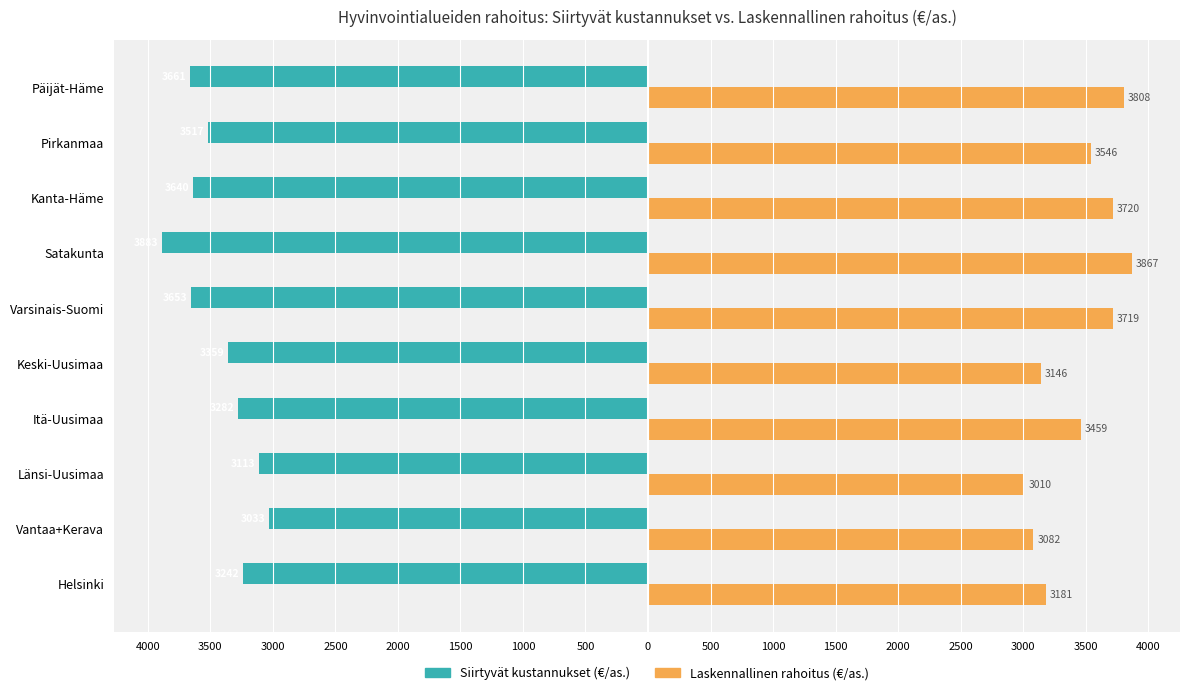

What are all the series names shown in the legend?

Siirtyvät kustannukset (€/as.), Laskennallinen rahoitus (€/as.)